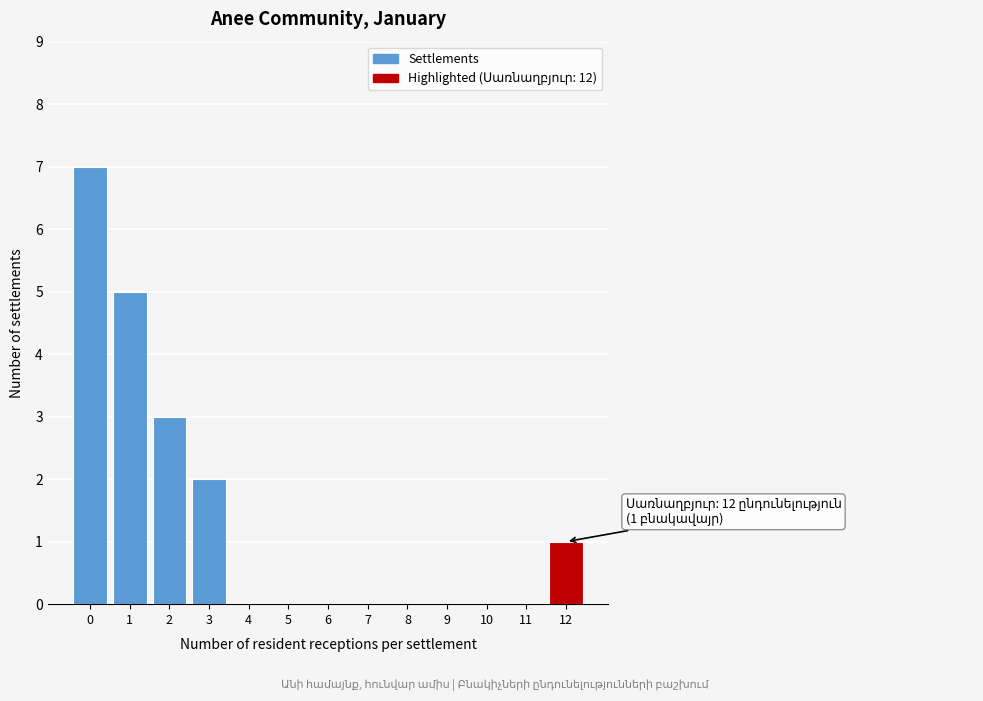

Reading left to right, list all the values displayed in this chart.

0=7	1=5	2=3	3=2	4=0	5=0	6=0	7=0	8=0	9=0	10=0	11=0	12=1